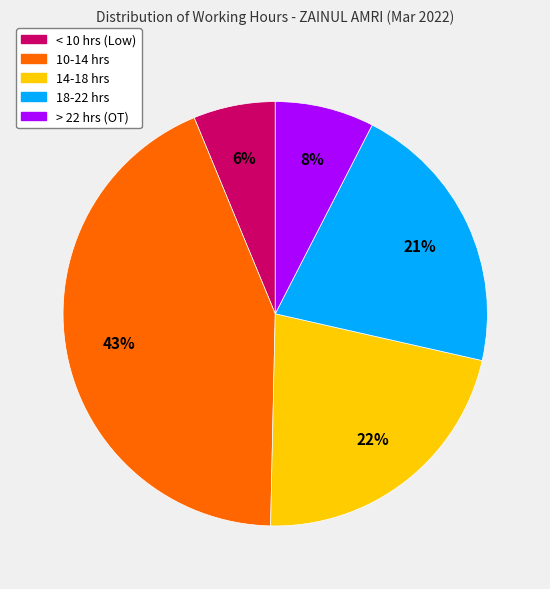

Is there a majority slice in this chart?

No